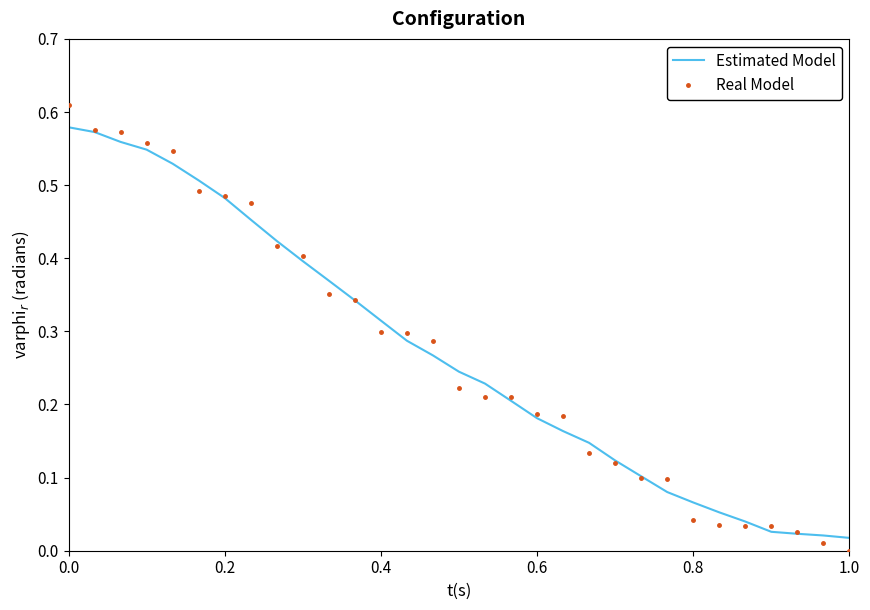

Which series has the widest spread of values?

Real Model